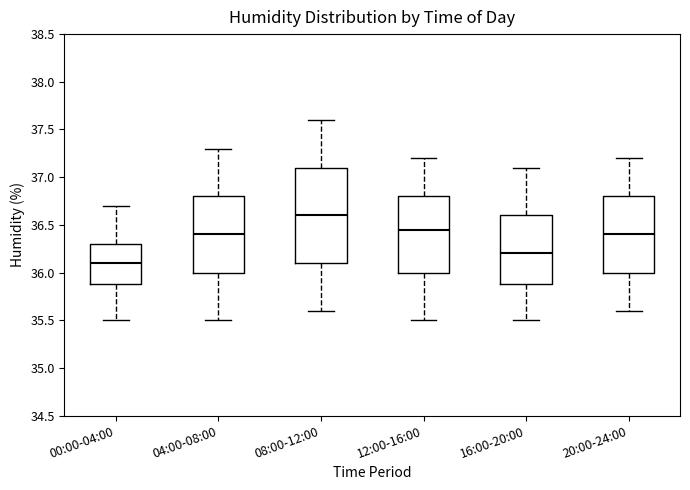

Comparing the boxes themselves (not the whiskers), which one is the tallest?

08:00-12:00